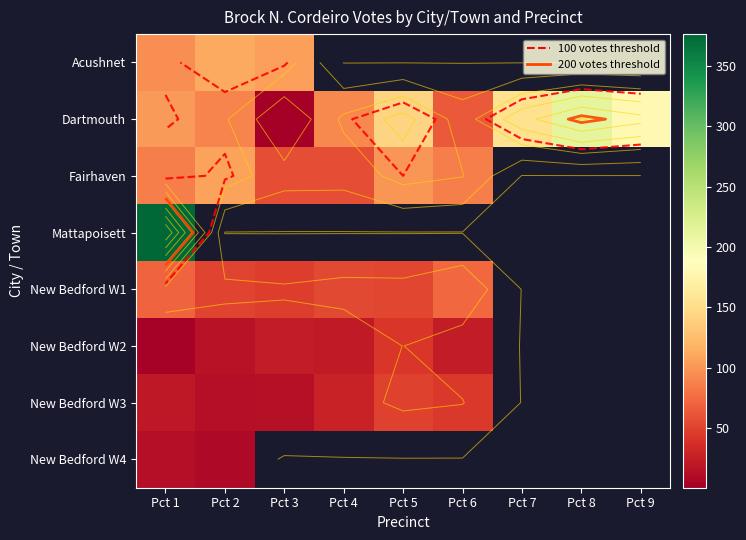

Where is Mattapoisett nearest to the value 376?

Pct 1